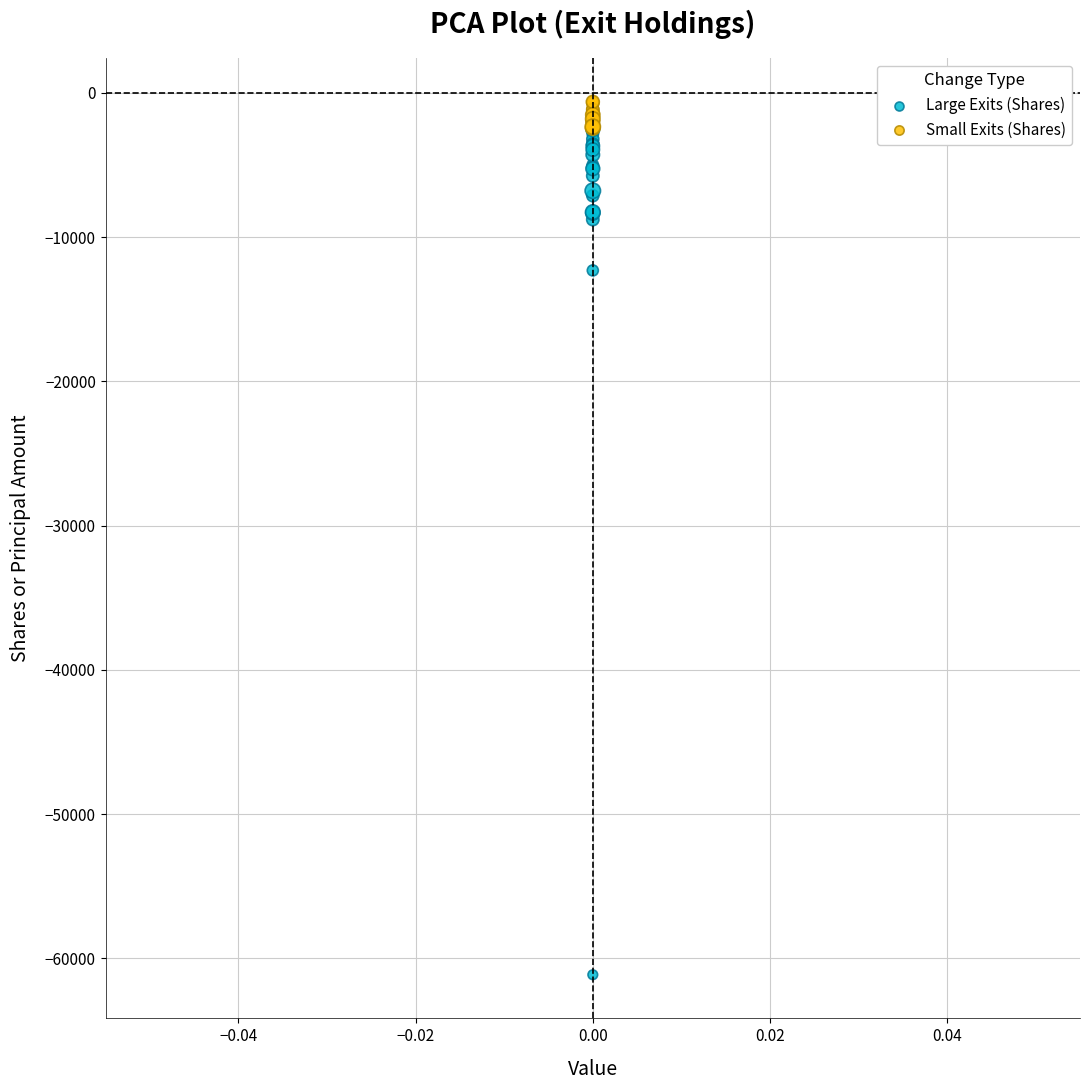

What are all the series names shown in the legend?

Large Exits (Shares), Small Exits (Shares)